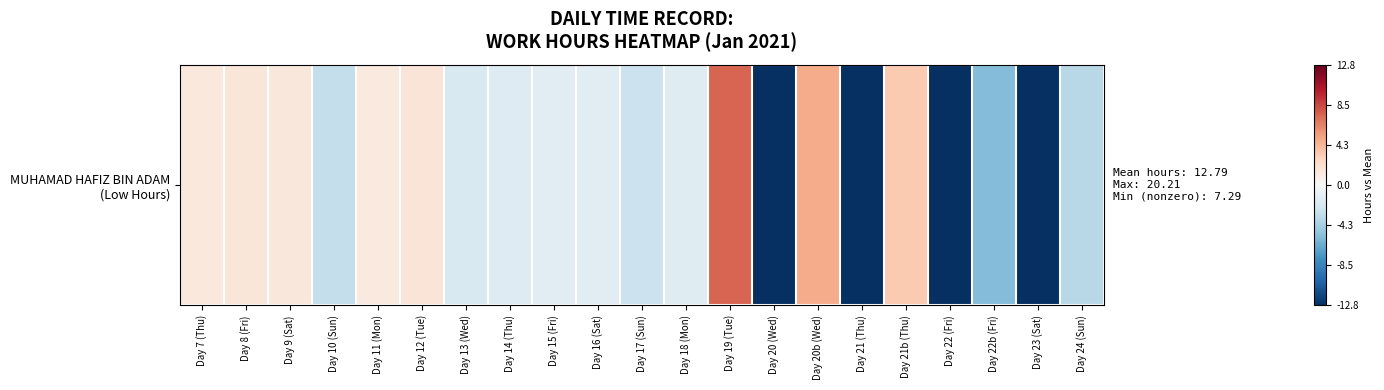

The value at Day 19 (Tue) is 11.0. True or false?

False